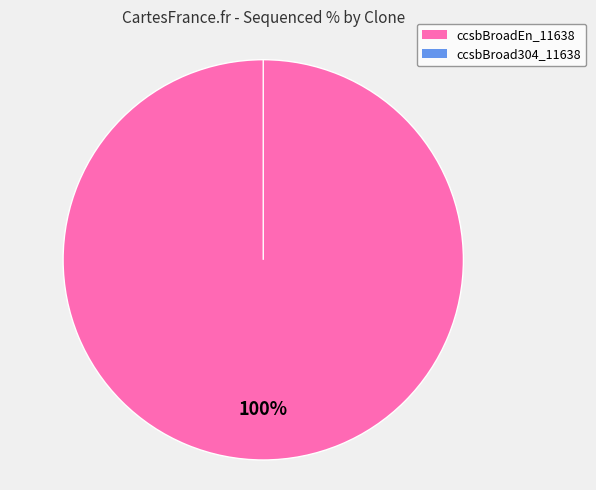

To the nearest percent, what percentage of the pie is ccsbBroadEn_11638?

100%